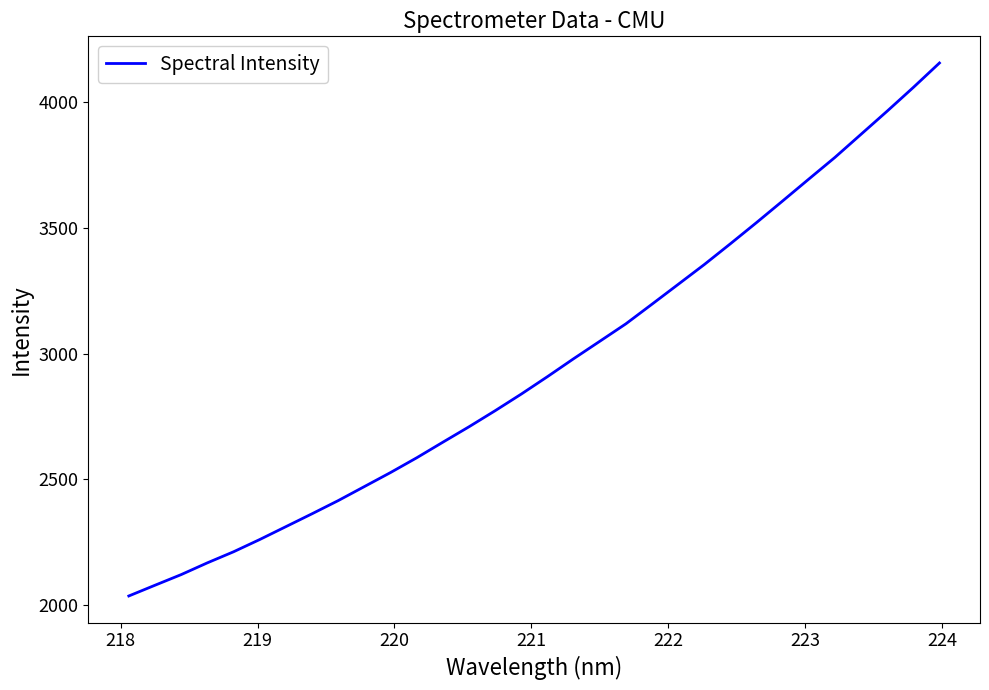

What is the smallest value displayed?

2036.4